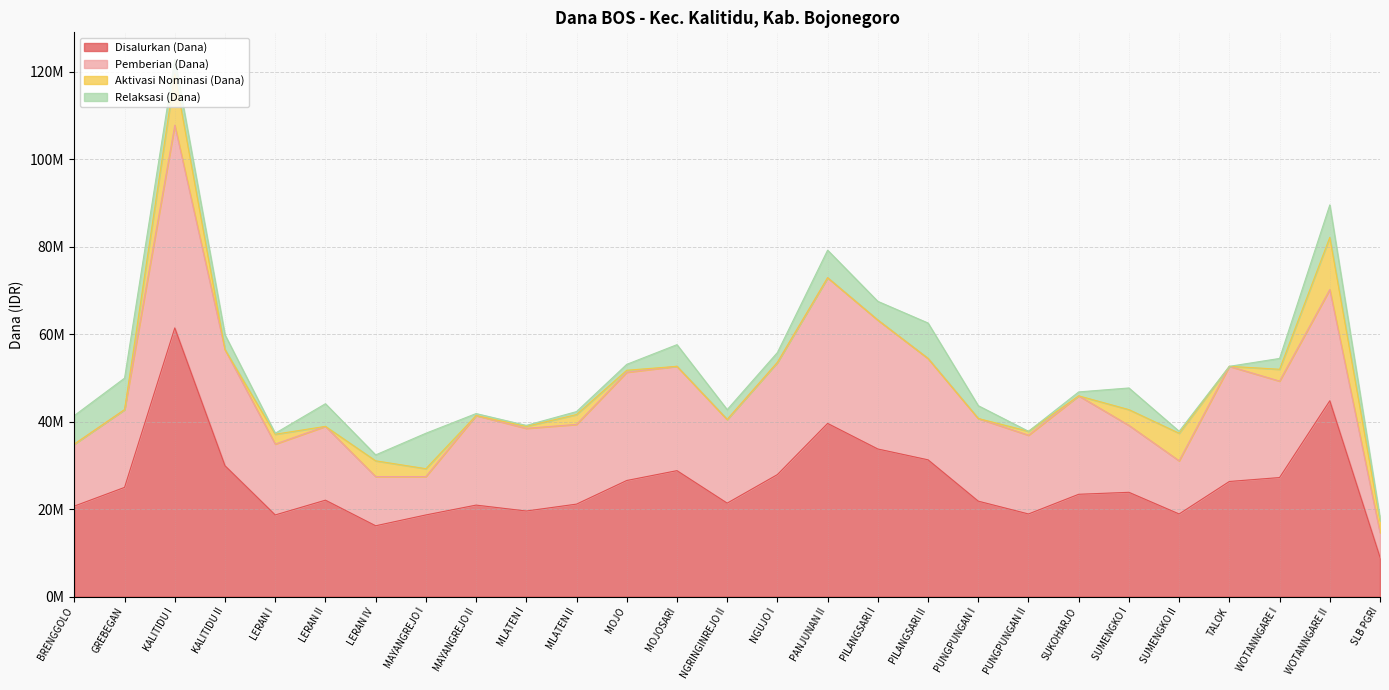

True or false: Aktivasi Nominasi (Dana) and Disalurkan (Dana) cross at least once.

False